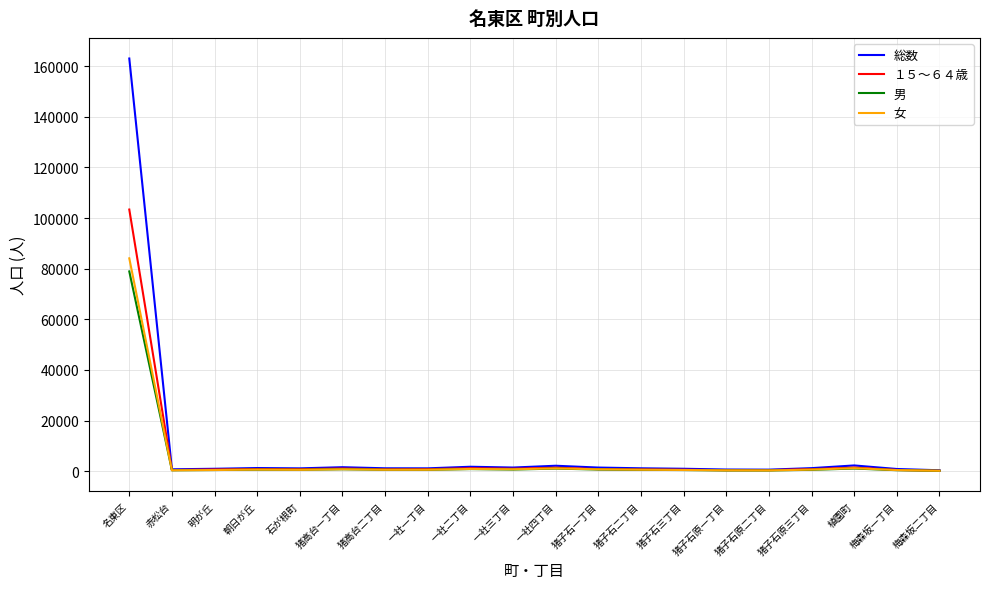

After their last crossing, which series has the higher values: １５～６４歳 or 女?

女